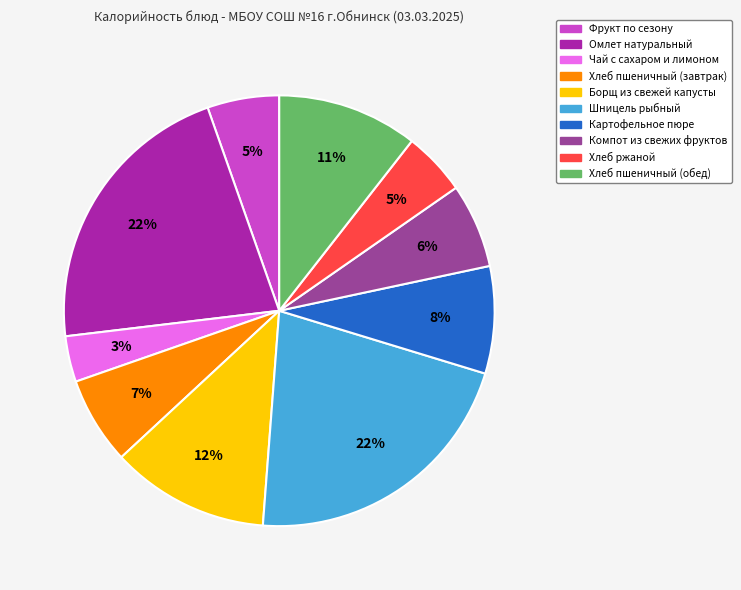

The Чай с сахаром и лимоном slice represents 3% of the pie. True or false?

True